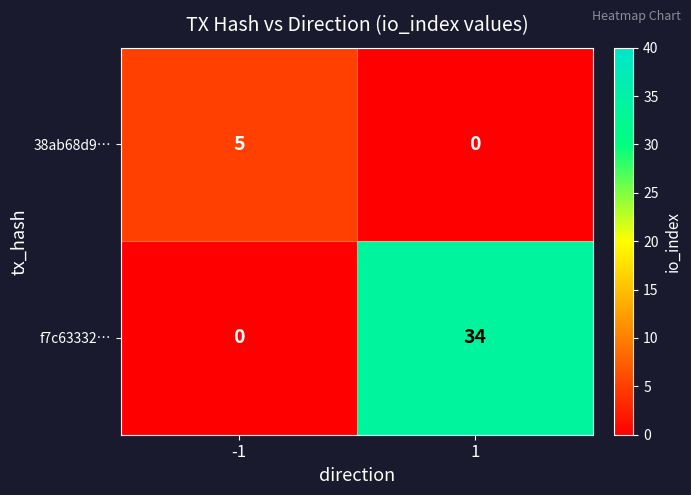

What is the spread (max minus min) of values at 1?

34